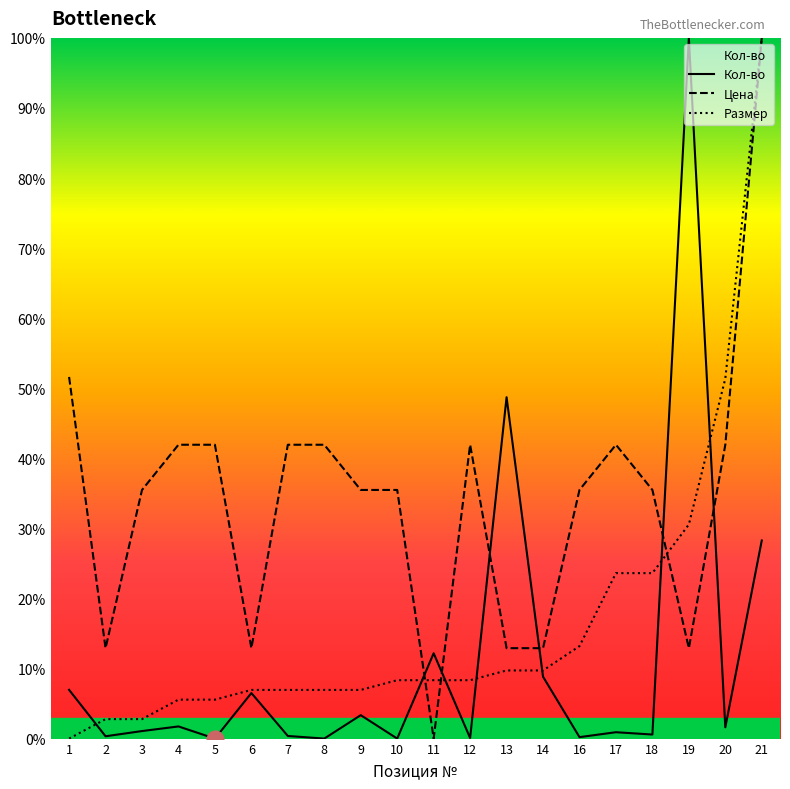

Where do Кол-во and Размер first cross each other?

1 and 2